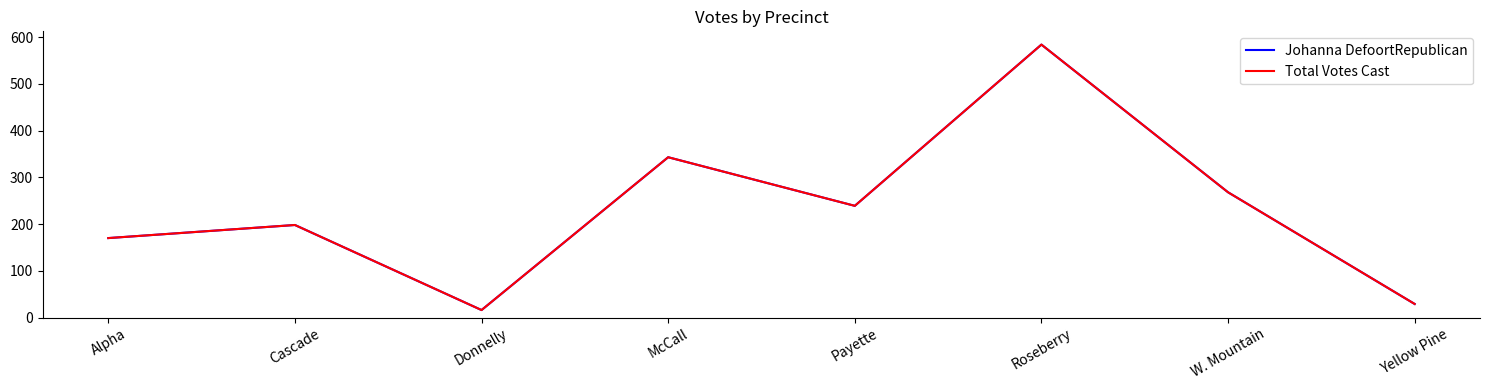

Is it true that Total Votes Cast equals 29 at Yellow Pine?

True